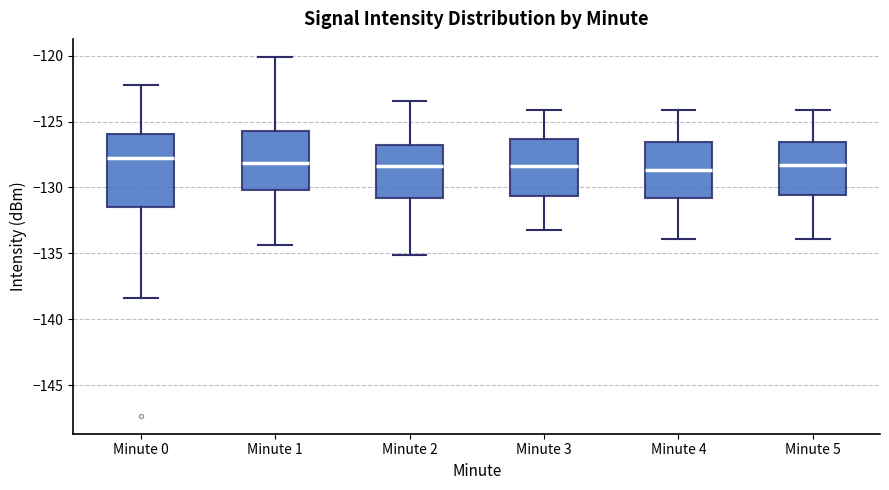

Where does the lower whisker of the box for Minute 0 end on the y-axis? The values are not printed on the chart, so give them approximately, as read against the axis.

-138.5